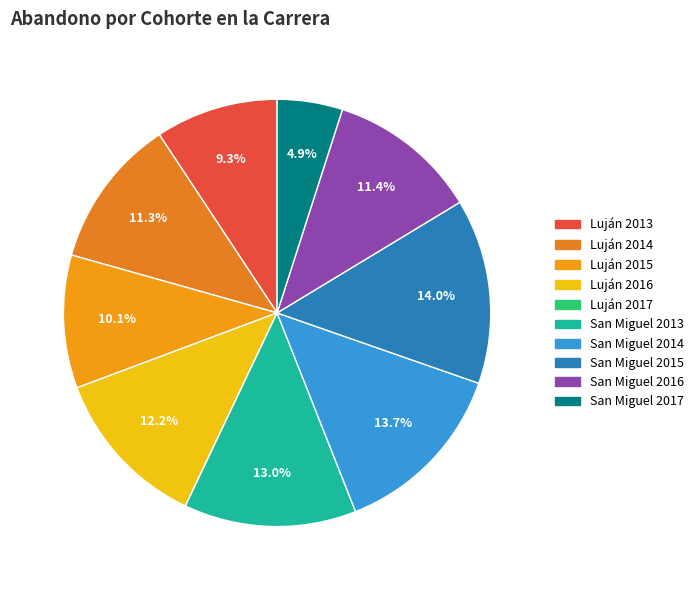

What percentage is the San Miguel 2015 slice, to the nearest percent?

14%